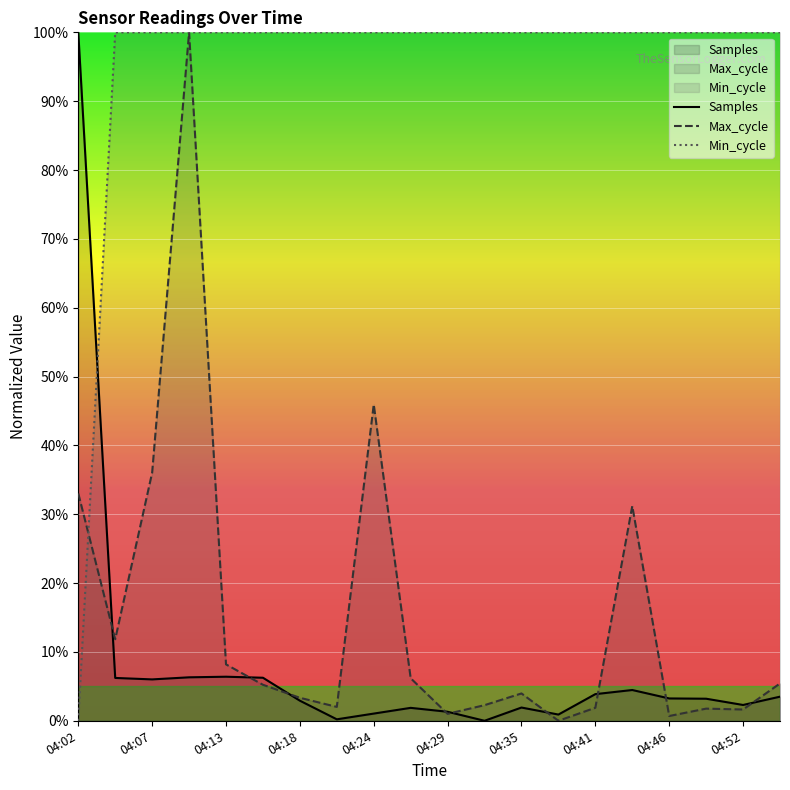

What is the difference between the maximum and minimum values in the Samples series?

100.0